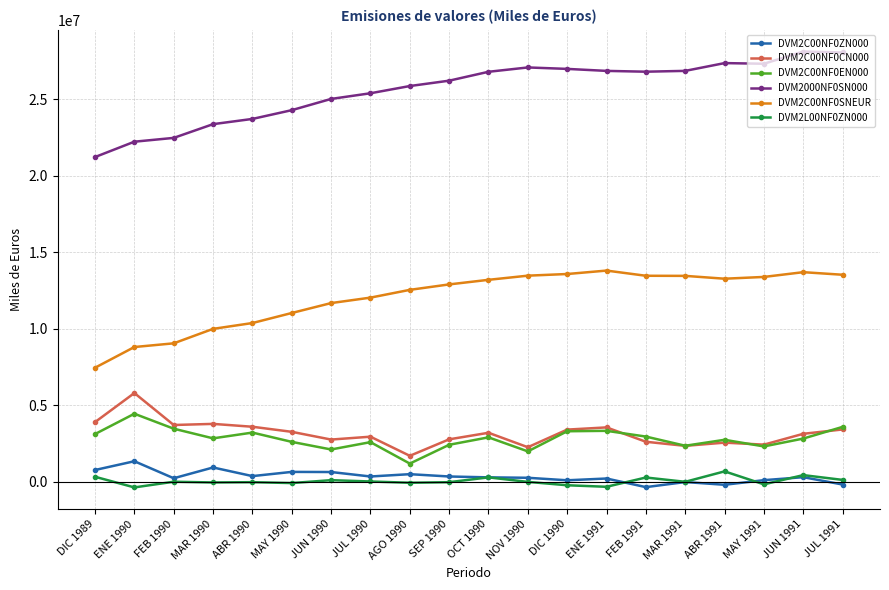

How many data points in DVM2C00NF0SNEUR are less than 13195167?

10